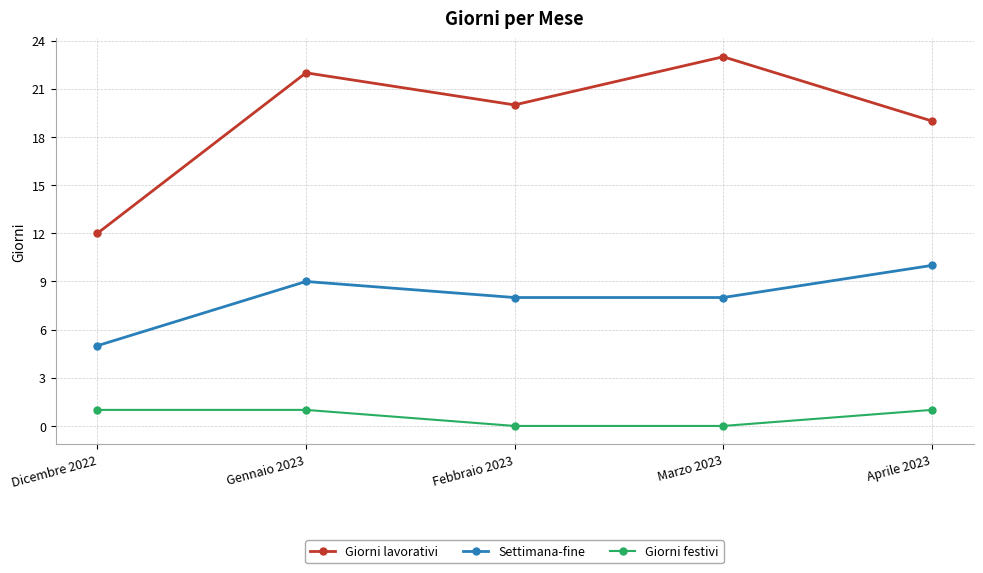

At Febbraio 2023, list the series in order from largest to smallest.

Giorni lavorativi, Settimana-fine, Giorni festivi